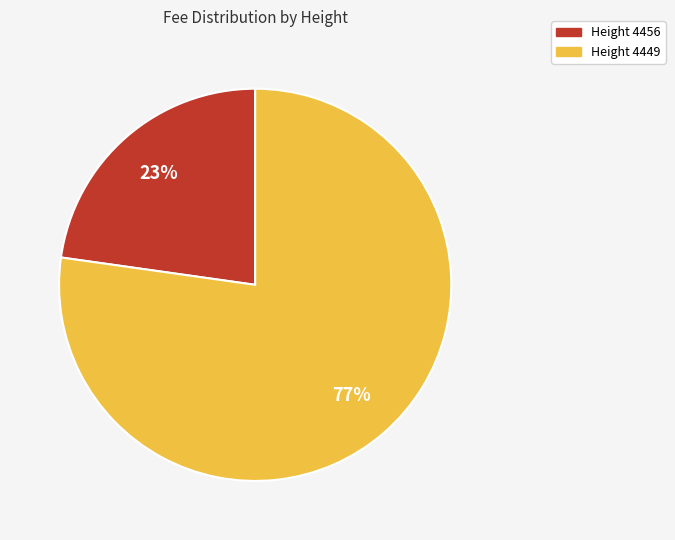

Does any single category account for the majority?

Yes